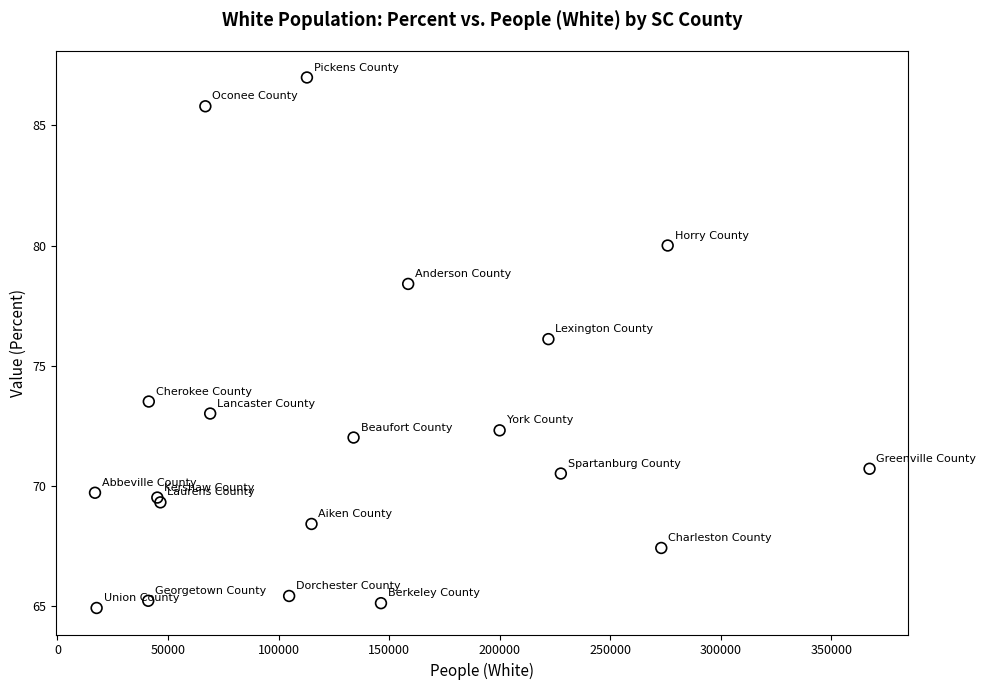

What Y value in the scatter plot is closest to 75?

76.1